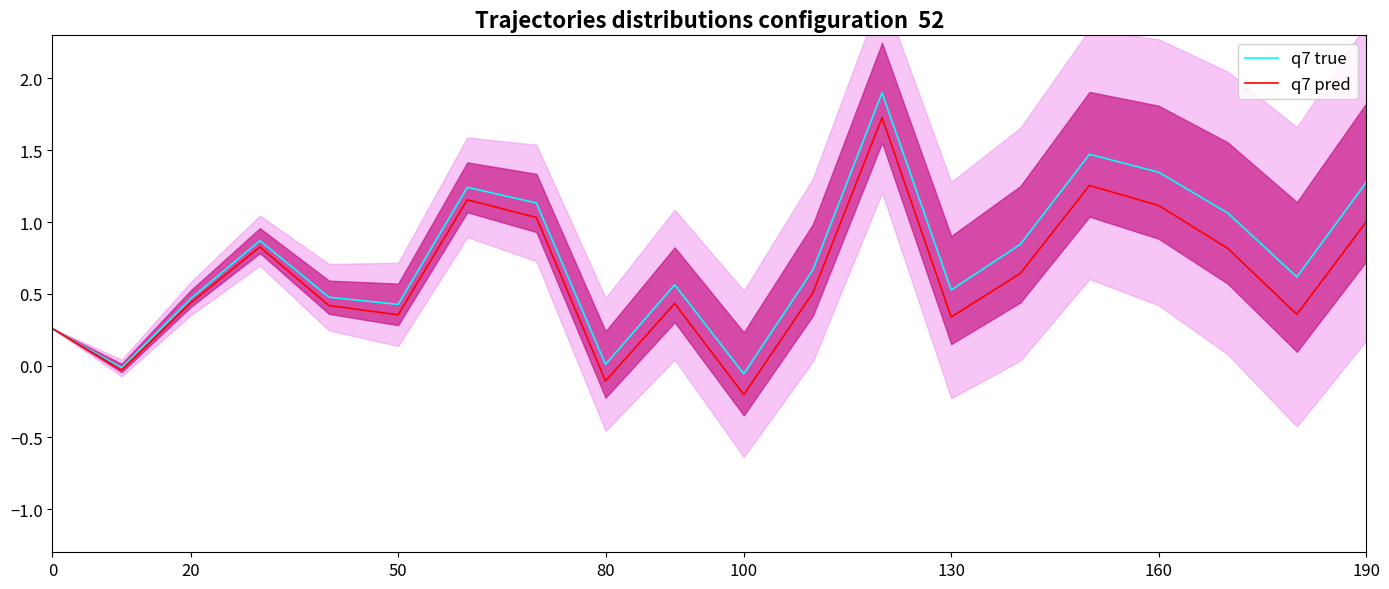

Reading left to right, extract all data points from this chart.

q7 true: 0.3	-0.0	0.5	0.9	0.5	0.4	1.2	1.1	0.0	0.6	-0.1	0.7	1.9	0.5	0.8	1.5	1.3	1.1	0.6	1.3
q7 pred: 0.3	-0.0	0.4	0.8	0.4	0.4	1.2	1.0	-0.1	0.4	-0.2	0.5	1.7	0.3	0.6	1.3	1.1	0.8	0.4	1.0